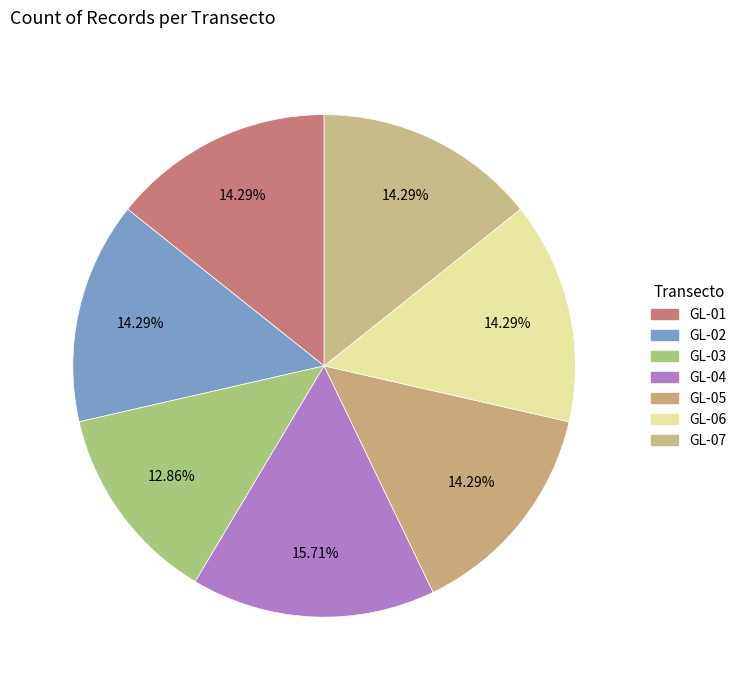

Count the number of slices in the pie.

7